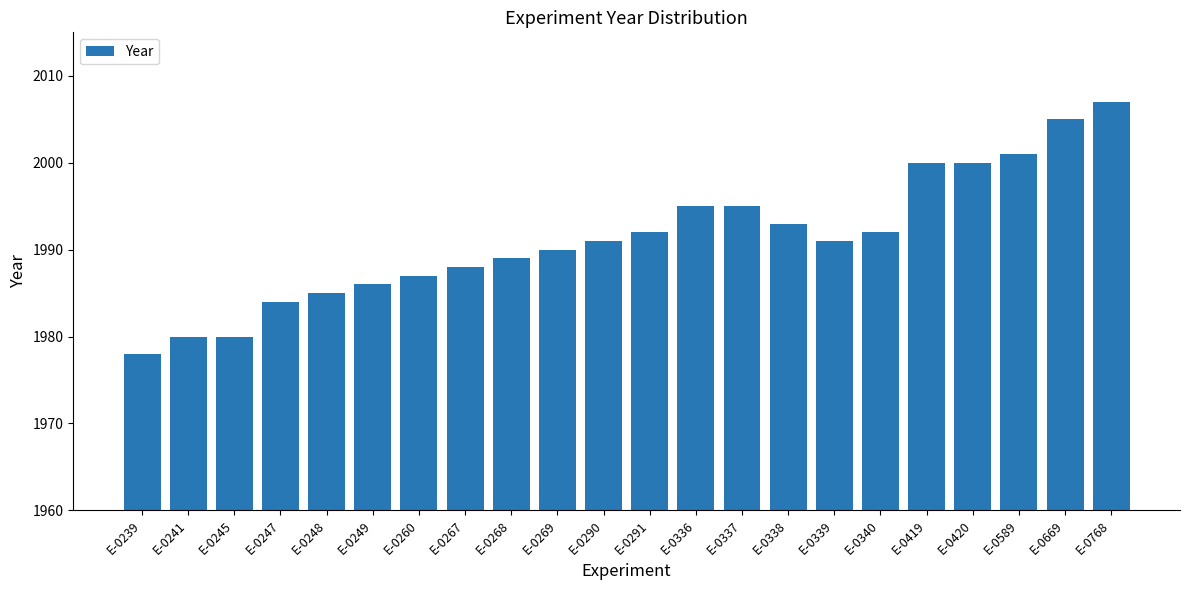

Reading left to right, transcribe all the data shown in this chart.

1978	1980	1980	1984	1985	1986	1987	1988	1989	1990	1991	1992	1995	1995	1993	1991	1992	2000	2000	2001	2005	2007